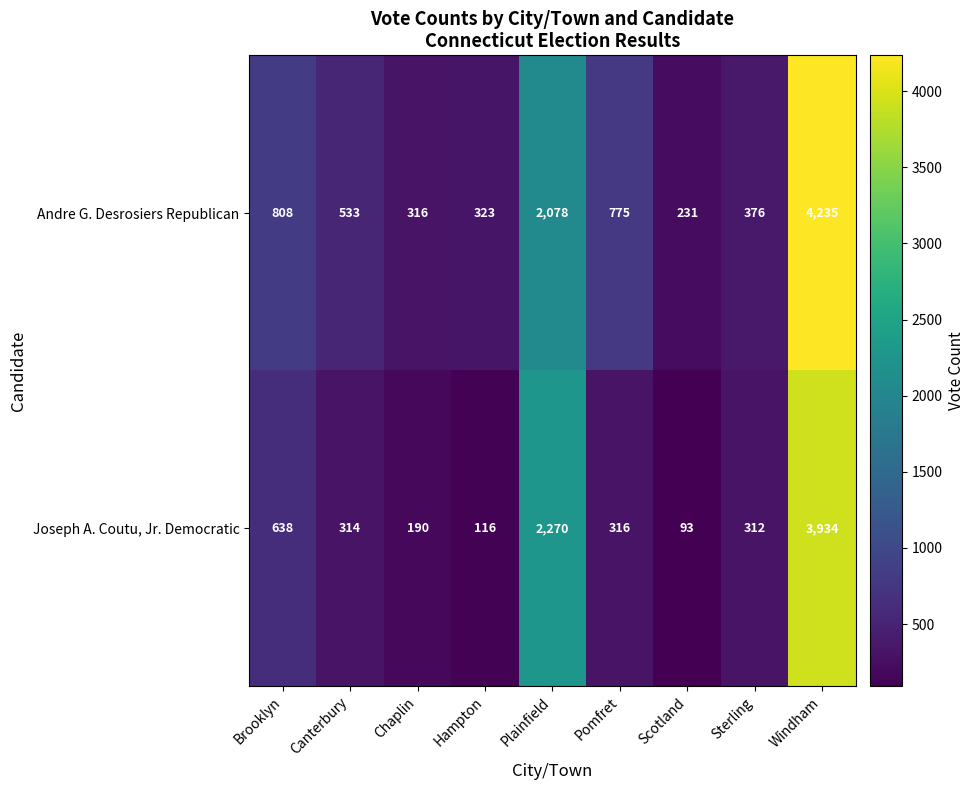

At Pomfret, list the series in order from largest to smallest.

Andre G. Desrosiers Republican, Joseph A. Coutu, Jr. Democratic